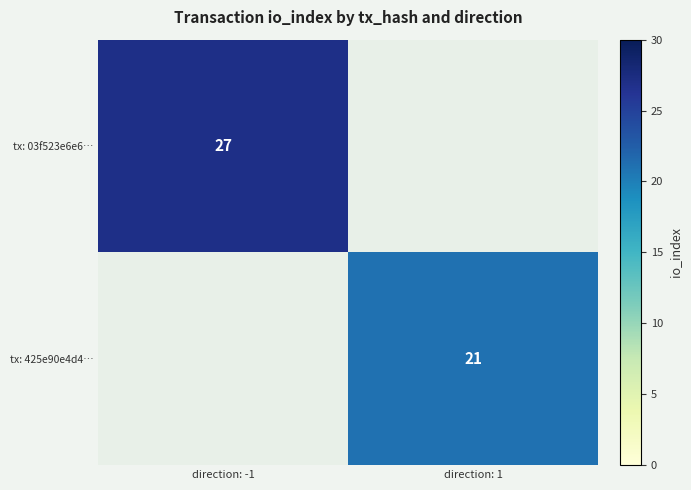

Is it true that tx: 425e90e4d4… equals 21 at direction: 1?

True